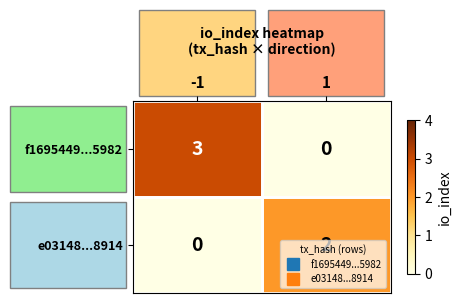

How many distinct data groups are displayed?

2